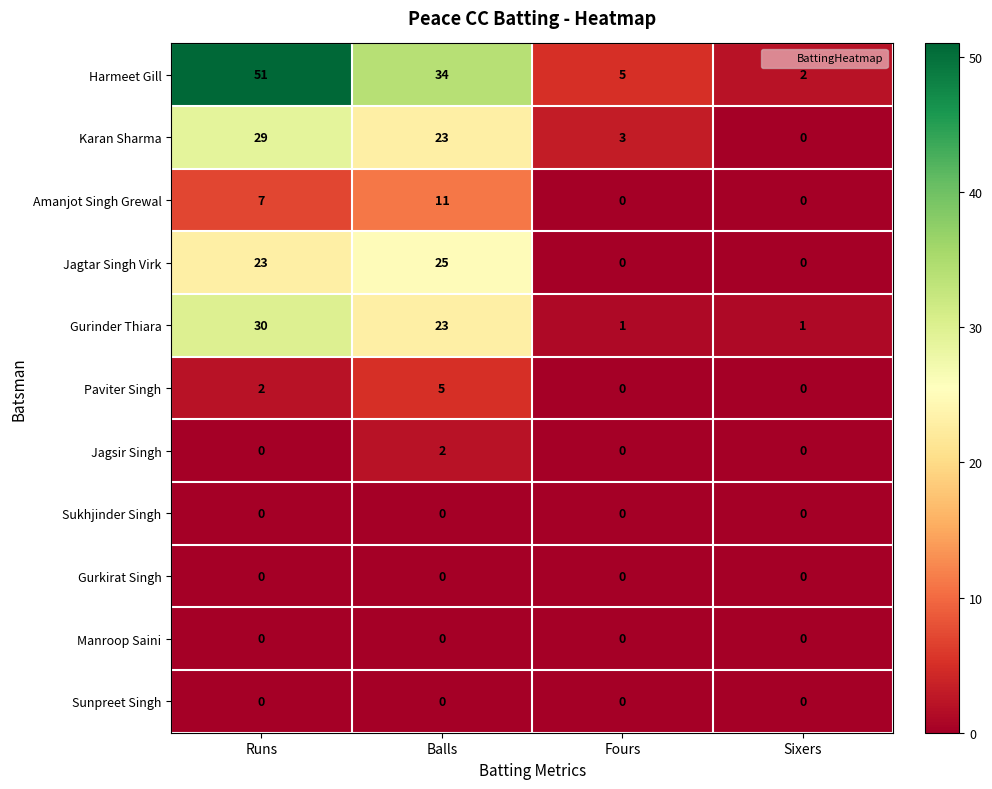

What is the difference between the maximum and minimum values in the Karan Sharma series?

29